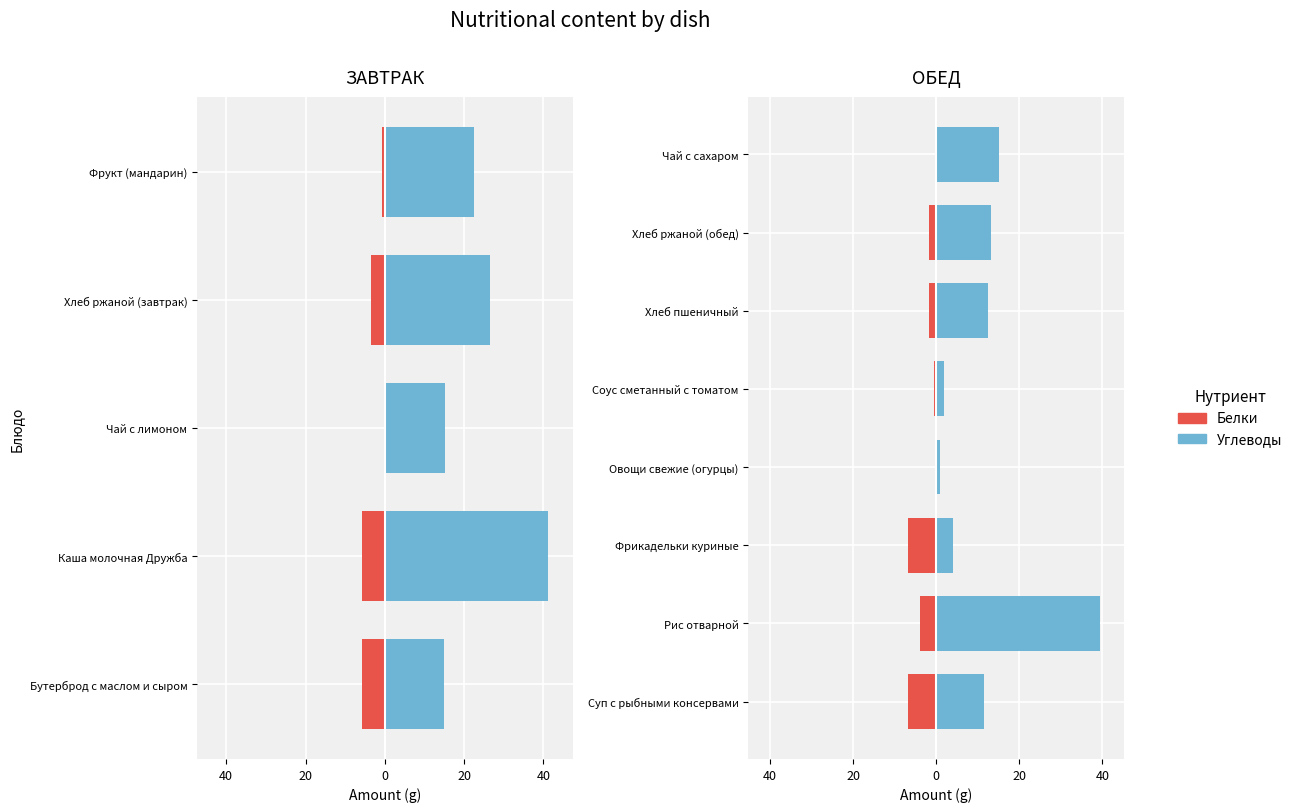

Is the value of Белки at Хлеб ржаной (обед) greater than the value of Углеводы at Хлеб пшеничный?

No